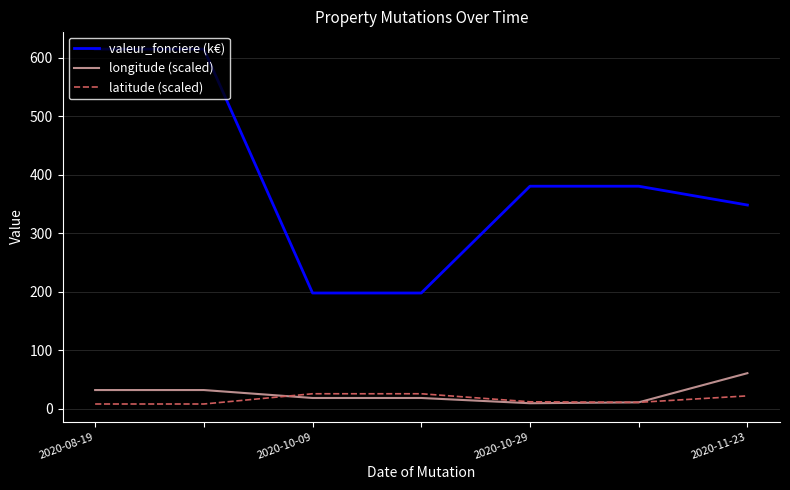

Which series has the widest spread of values?

valeur_fonciere (k€)